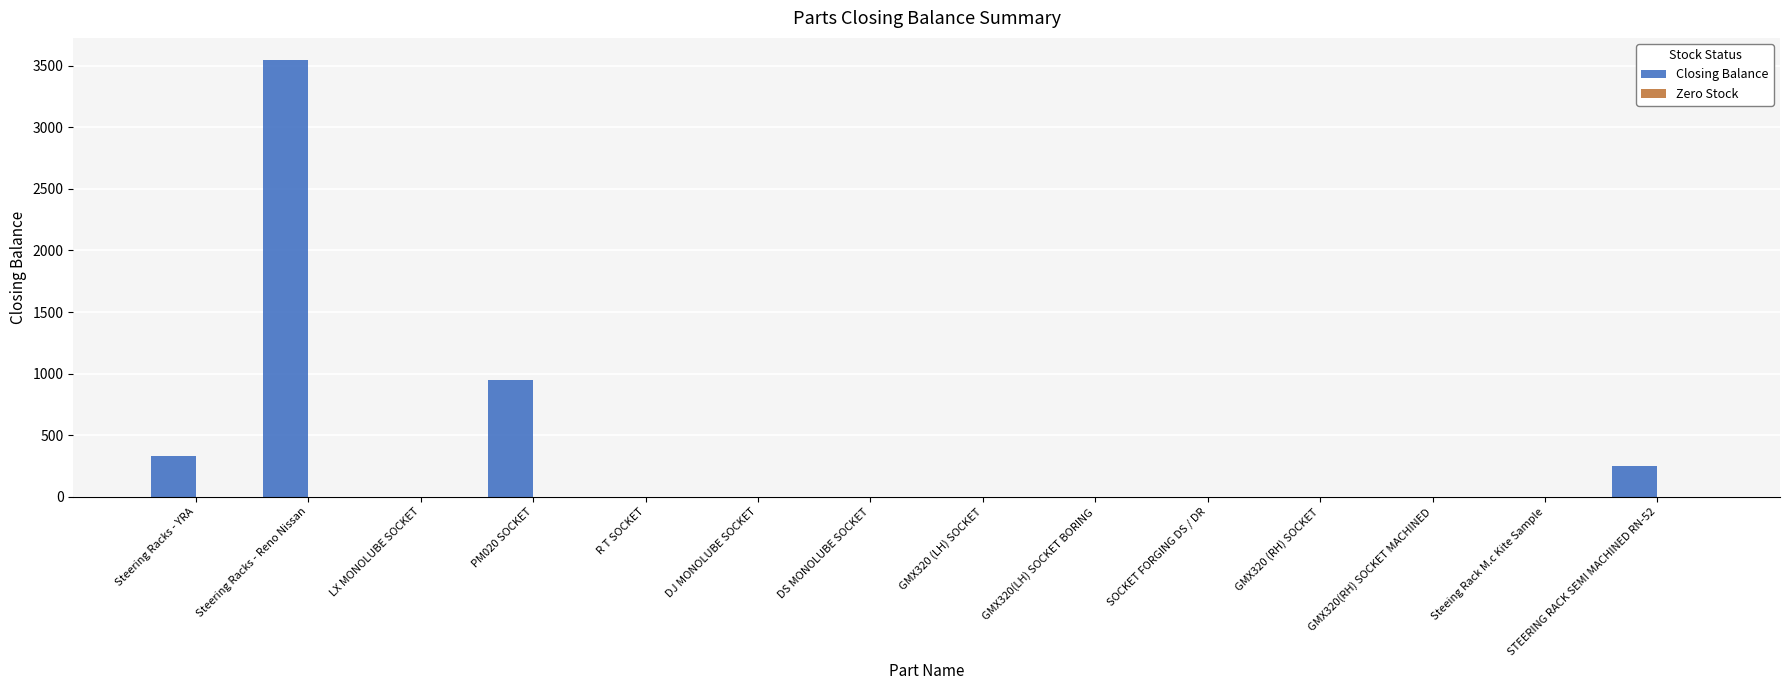

Approximately how many times larger is the value at Steering Racks - Reno Nissan compared to PM020 SOCKET?

3.7